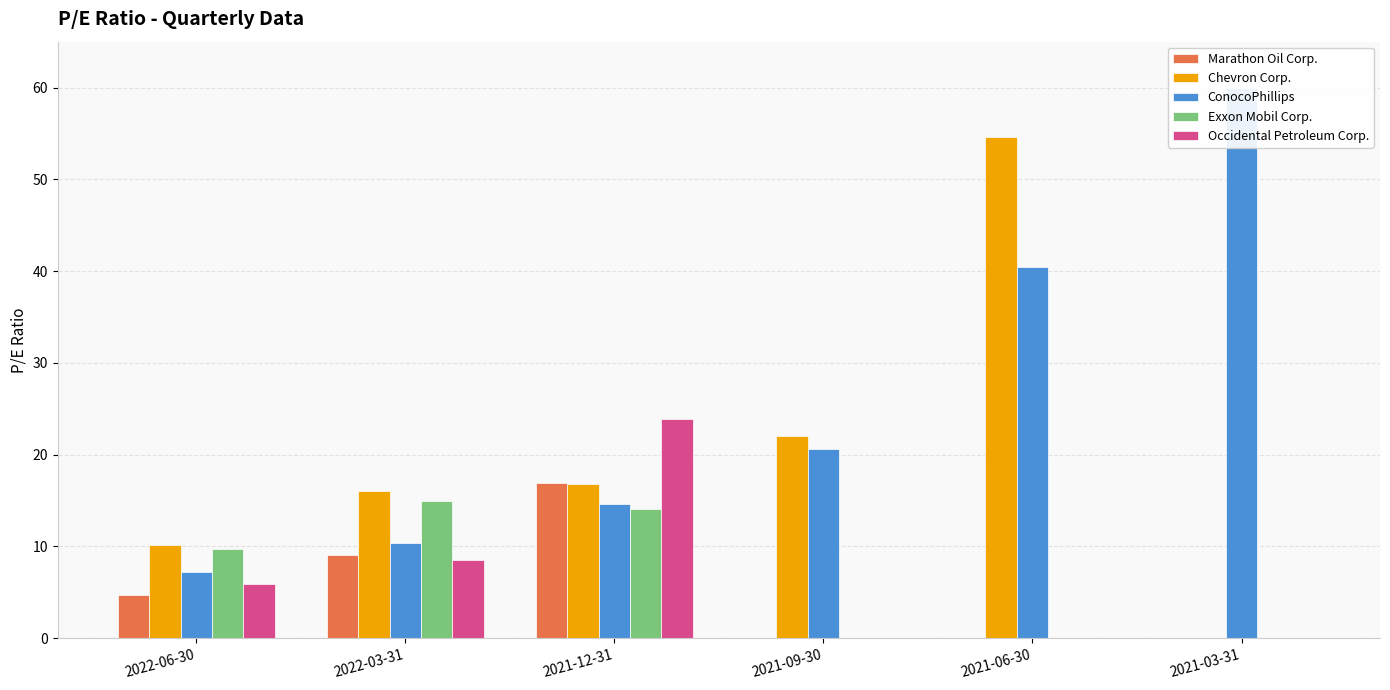

What is the sum of the Occidental Petroleum Corp. values at 2021-12-31 and 2021-09-30?

23.9